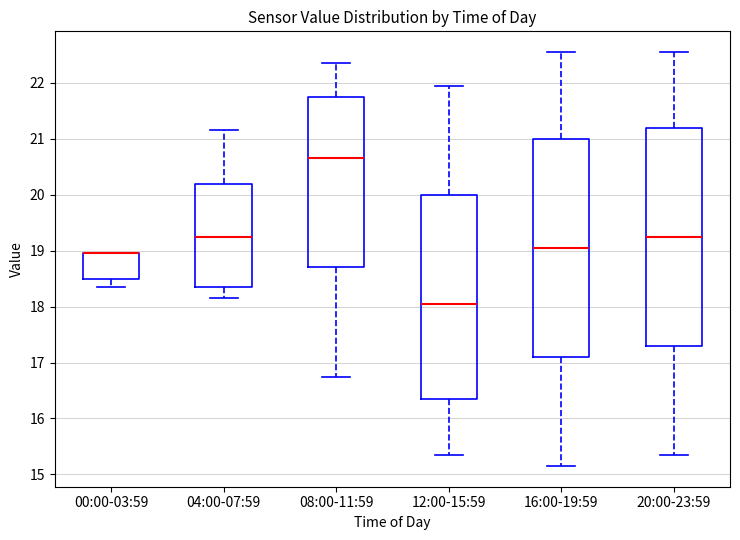

Where does the median line of the box for 16:00-19:59 sit on the y-axis? The values are not printed on the chart, so give them approximately, as read against the axis.

19.1